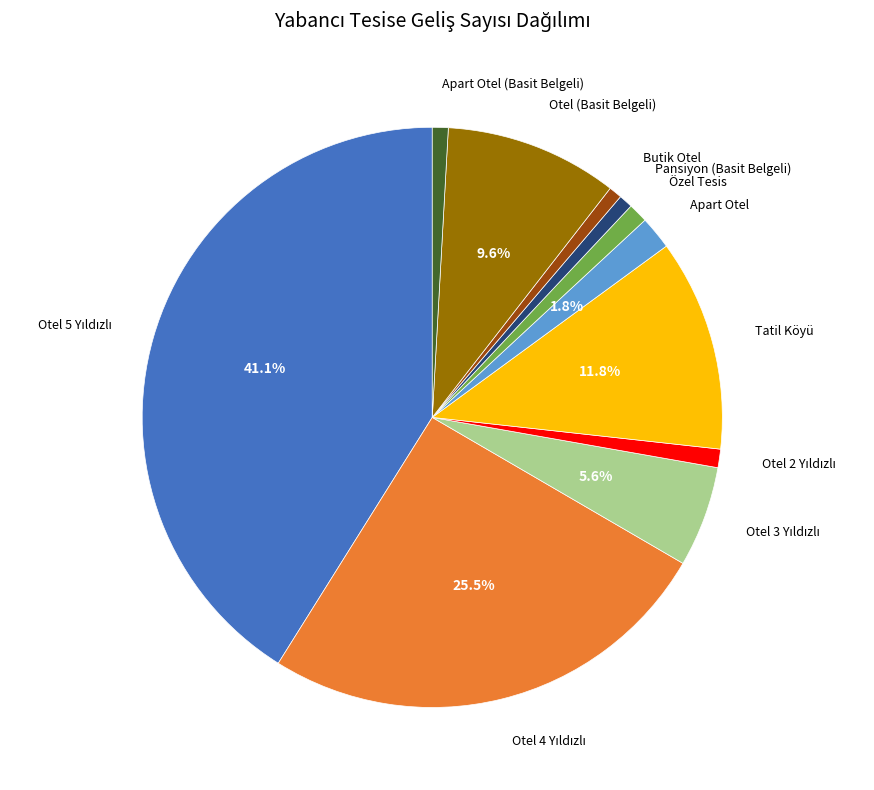

Is there any slice that represents more than half of the pie?

No